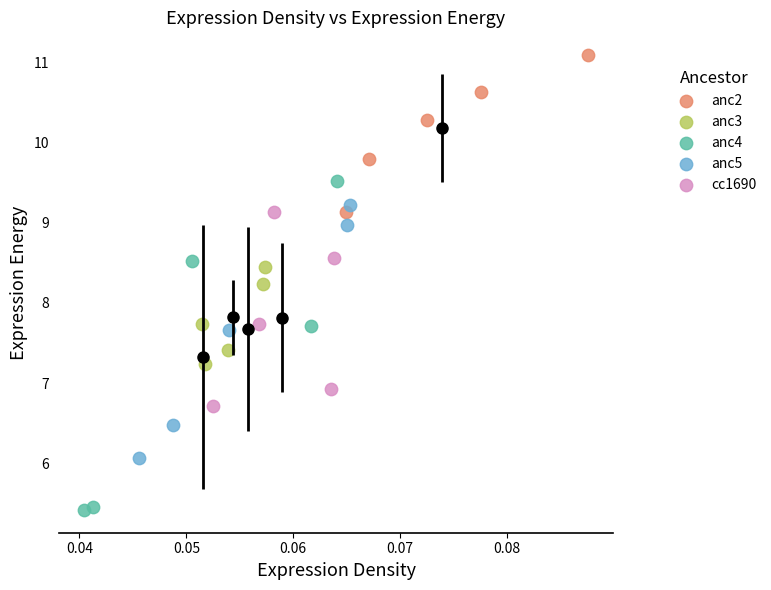

Which series reaches the minimum Y coordinate?

anc4